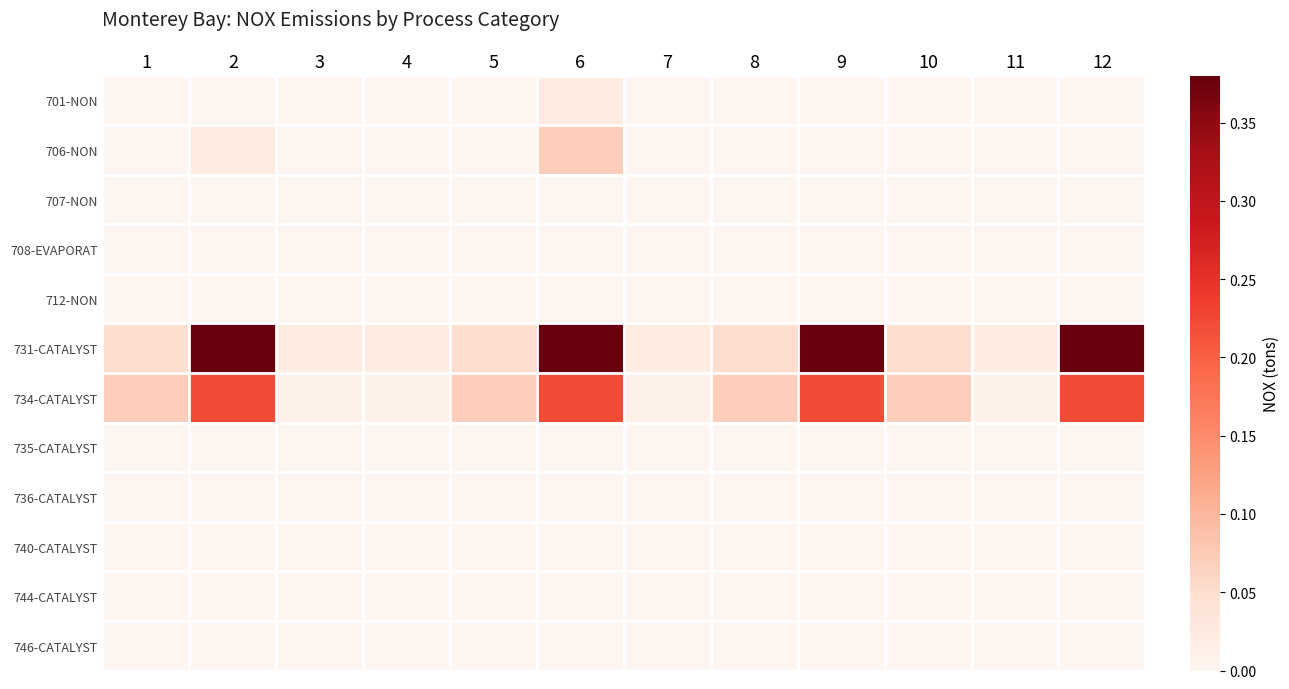

Reading left to right, extract all data points from this chart.

701-NON: 1=0.0	2=0.0	3=0.0	4=0.0	5=0.0	6=0.0	7=0.0	8=0.0	9=0.0	10=0.0	11=0.0	12=0.0
706-NON: 1=0.0	2=0.0	3=0.0	4=0.0	5=0.0	6=0.1	7=0.0	8=0.0	9=0.0	10=0.0	11=0.0	12=0.0
707-NON: 1=0.0	2=0.0	3=0.0	4=0.0	5=0.0	6=0.0	7=0.0	8=0.0	9=0.0	10=0.0	11=0.0	12=0.0
708-EVAPORAT: 1=0.0	2=0.0	3=0.0	4=0.0	5=0.0	6=0.0	7=0.0	8=0.0	9=0.0	10=0.0	11=0.0	12=0.0
712-NON: 1=0.0	2=0.0	3=0.0	4=0.0	5=0.0	6=0.0	7=0.0	8=0.0	9=0.0	10=0.0	11=0.0	12=0.0
731-CATALYST: 1=0.1	2=0.4	3=0.0	4=0.0	5=0.1	6=0.4	7=0.0	8=0.1	9=0.4	10=0.1	11=0.0	12=0.4
734-CATALYST: 1=0.1	2=0.2	3=0.0	4=0.0	5=0.1	6=0.2	7=0.0	8=0.1	9=0.2	10=0.1	11=0.0	12=0.2
735-CATALYST: 1=0.0	2=0.0	3=0.0	4=0.0	5=0.0	6=0.0	7=0.0	8=0.0	9=0.0	10=0.0	11=0.0	12=0.0
736-CATALYST: 1=0.0	2=0.0	3=0.0	4=0.0	5=0.0	6=0.0	7=0.0	8=0.0	9=0.0	10=0.0	11=0.0	12=0.0
740-CATALYST: 1=0.0	2=0.0	3=0.0	4=0.0	5=0.0	6=0.0	7=0.0	8=0.0	9=0.0	10=0.0	11=0.0	12=0.0
744-CATALYST: 1=0.0	2=0.0	3=0.0	4=0.0	5=0.0	6=0.0	7=0.0	8=0.0	9=0.0	10=0.0	11=0.0	12=0.0
746-CATALYST: 1=0.0	2=0.0	3=0.0	4=0.0	5=0.0	6=0.0	7=0.0	8=0.0	9=0.0	10=0.0	11=0.0	12=0.0